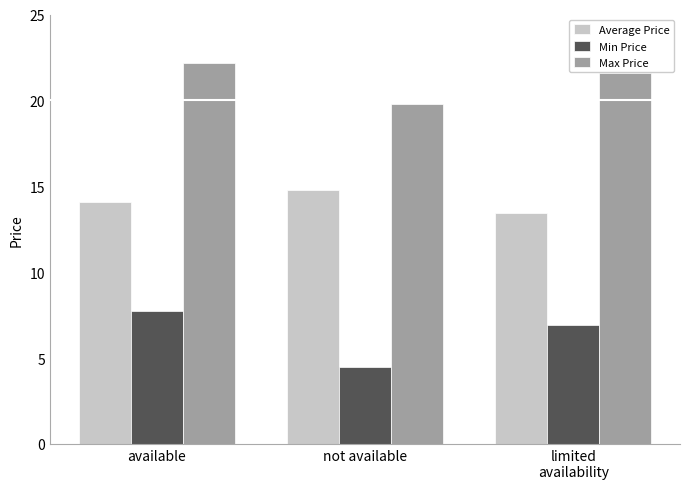

Is it true that Min Price equals 1.9 at not available?

False